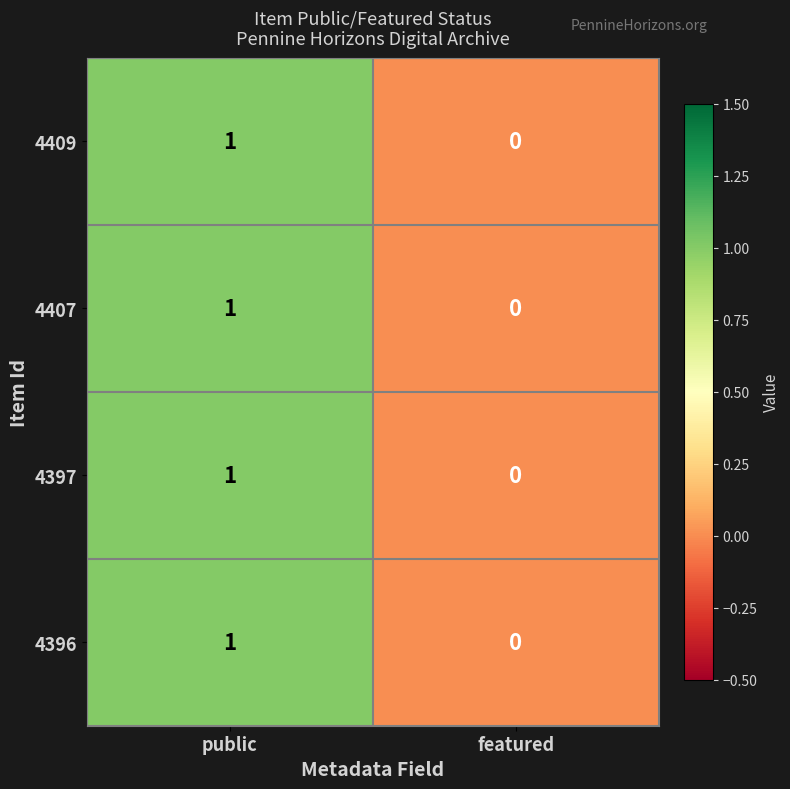

True or false: 4397 has a value of 1 at public.

True